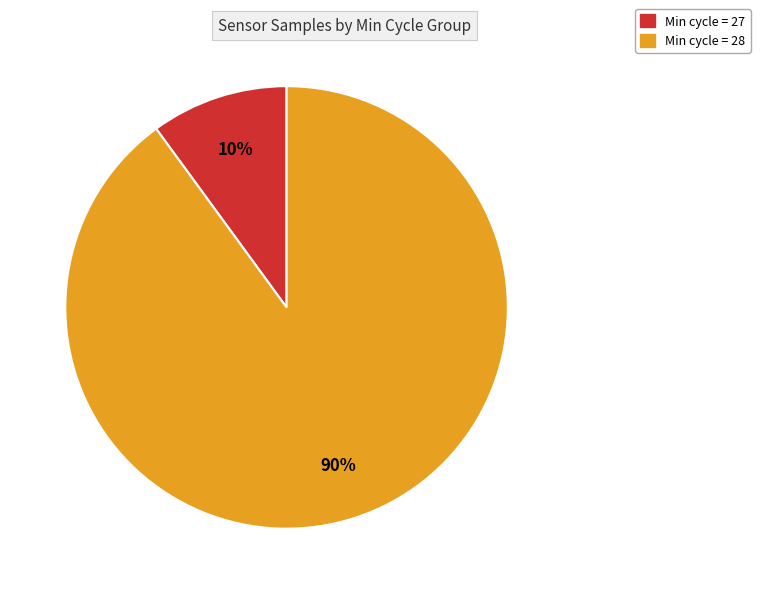

Do Min cycle = 28 and Min cycle = 27 together represent more than half of the pie?

Yes